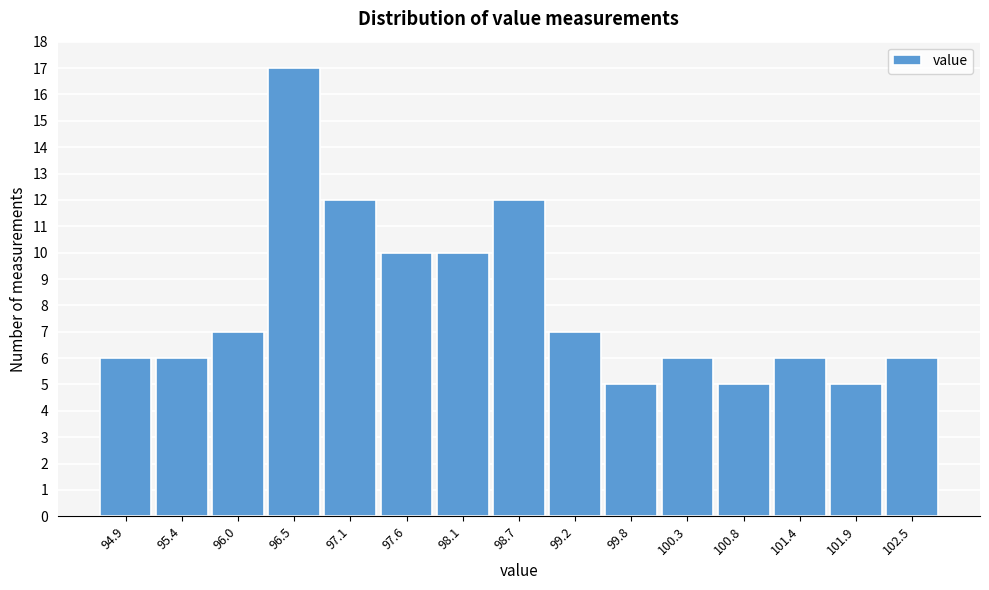

Reading left to right, transcribe all the data shown in this chart.

6	6	7	17	12	10	10	12	7	5	6	5	6	5	6